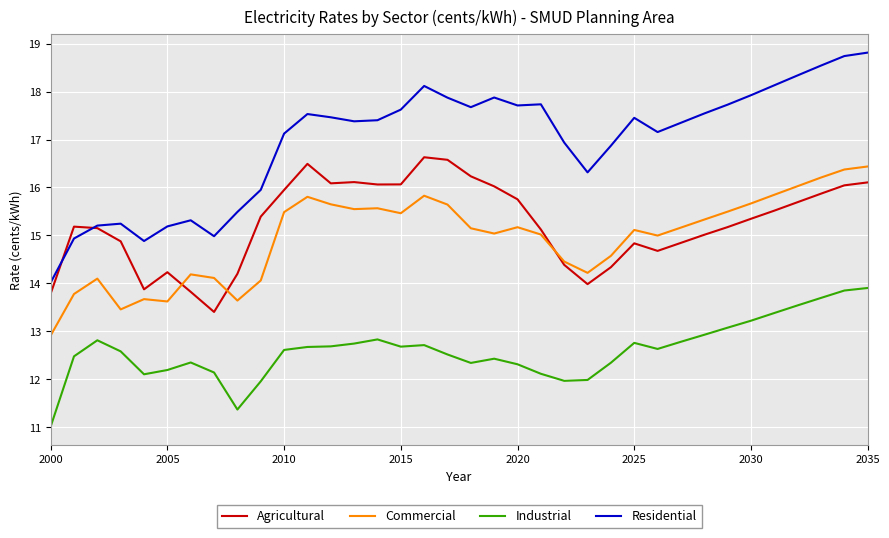

Which series has the largest total across all categories?

Residential